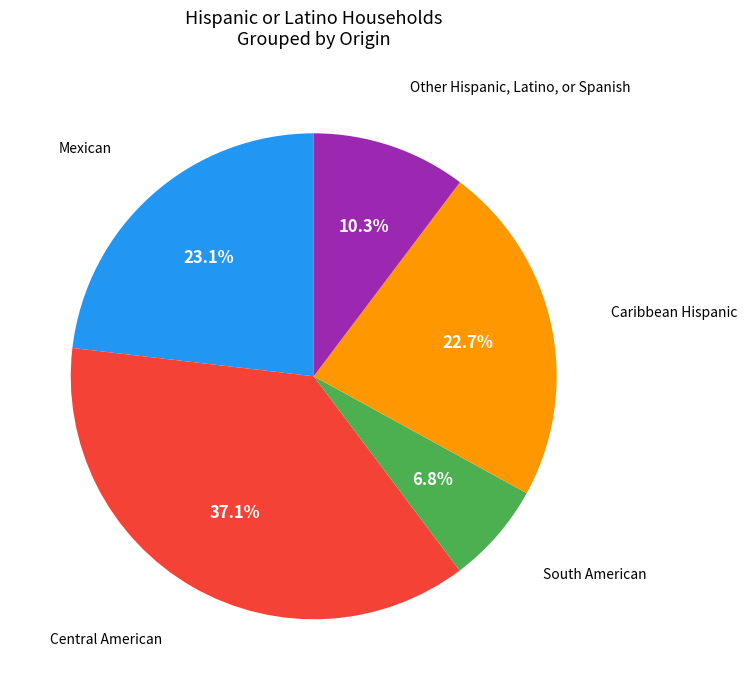

How many slices are in this pie chart?

5